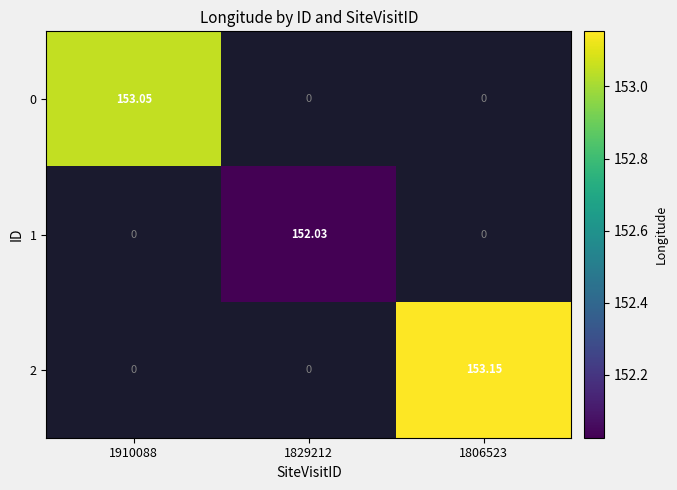

Which category has the highest value in the 0 series?

1910088